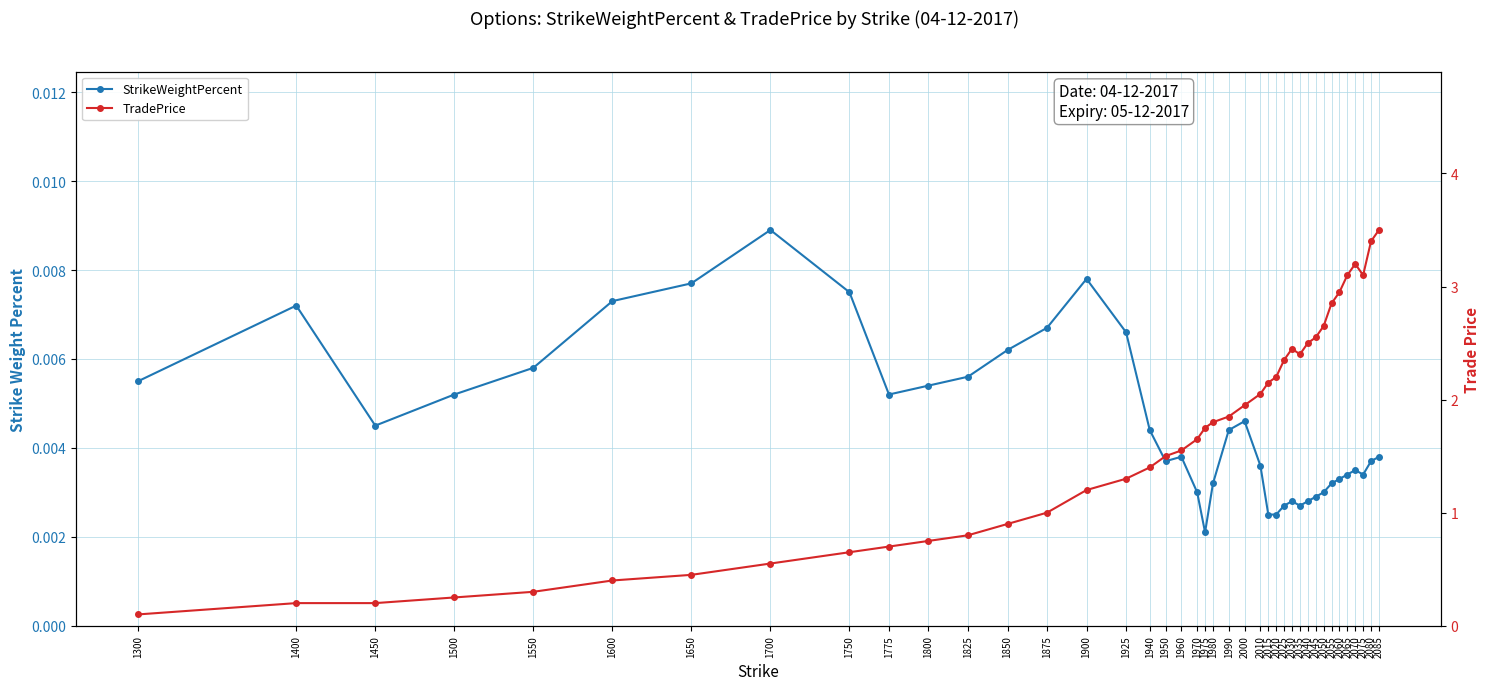

What is the lowest value of the TradePrice series?

0.1